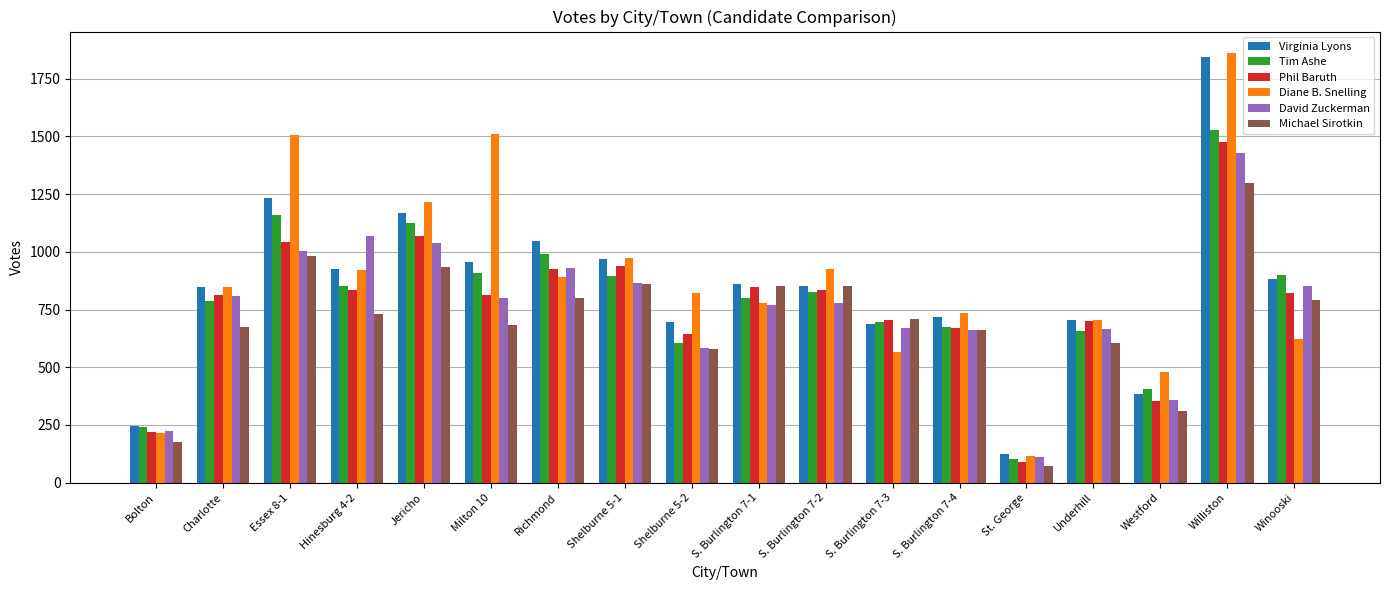

At which category does the chart reach its peak across all series?

Williston